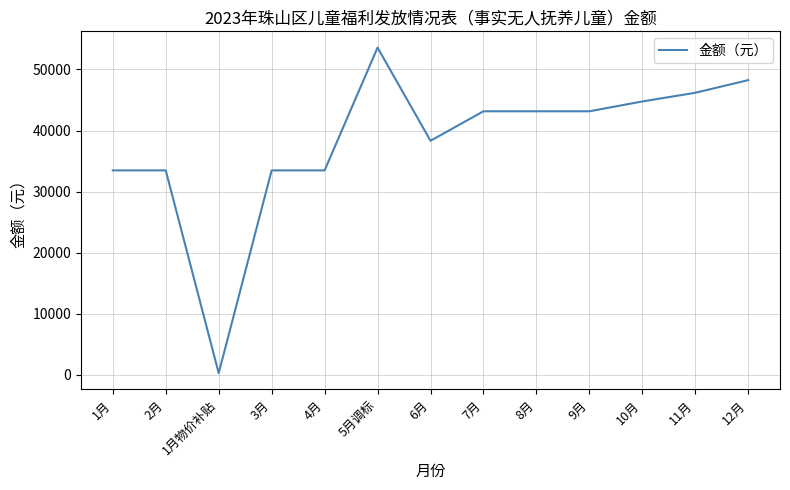

The value at 9月 is 43156. True or false?

True